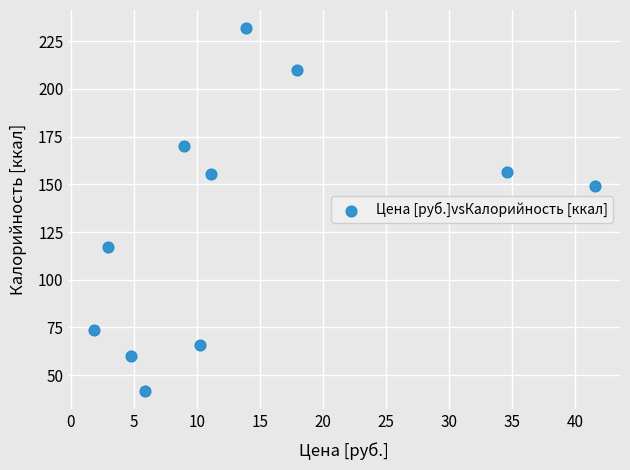

What is the average X value?

14.0